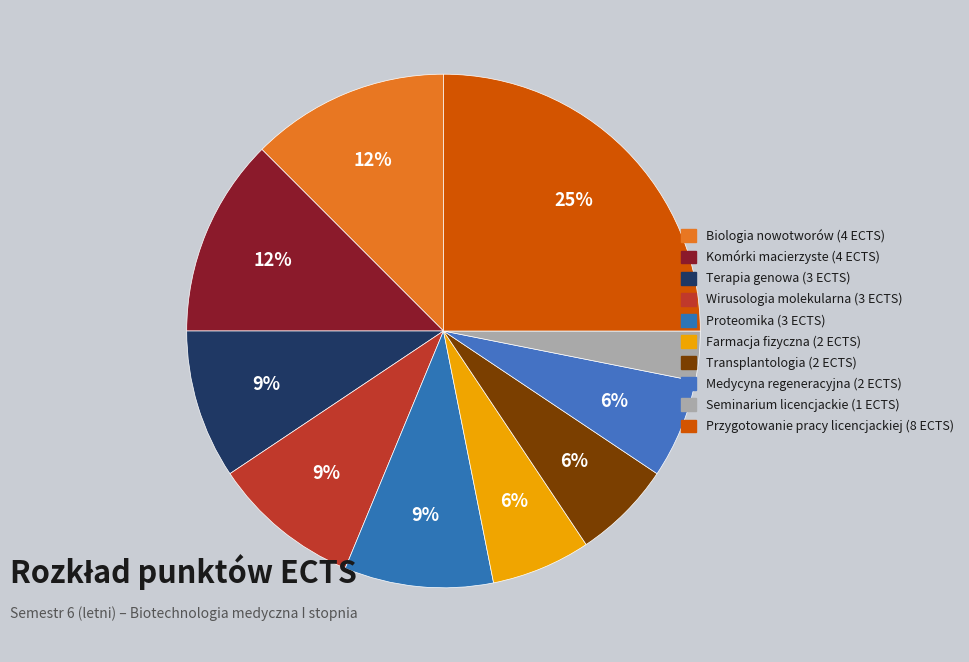

To the nearest percent, what is the combined percentage of Medycyna regeneracyjna and Proteomika?

16%